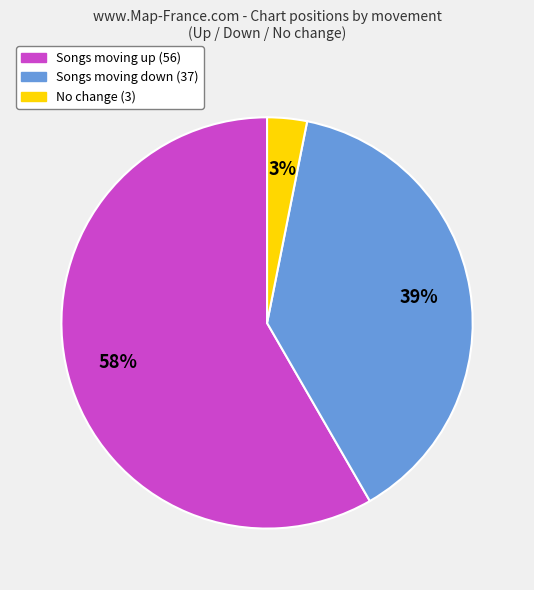

Is there a majority slice in this chart?

Yes